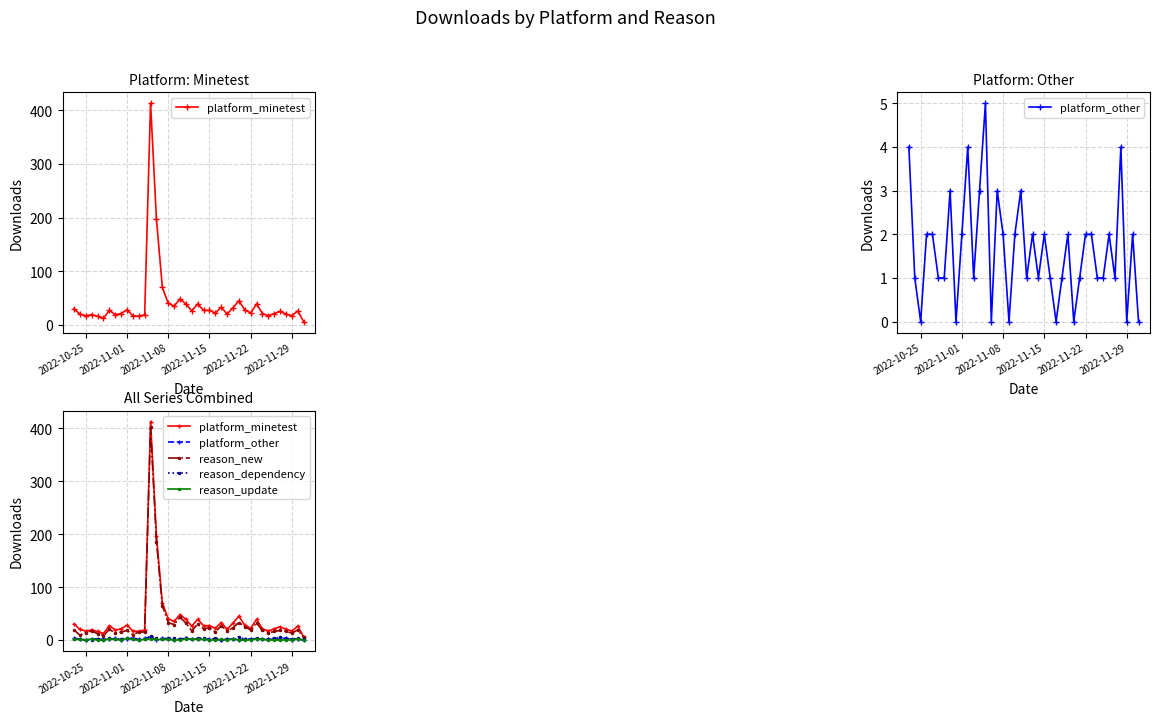

What are all the series names shown in the legend?

platform_minetest, platform_other, reason_new, reason_dependency, reason_update